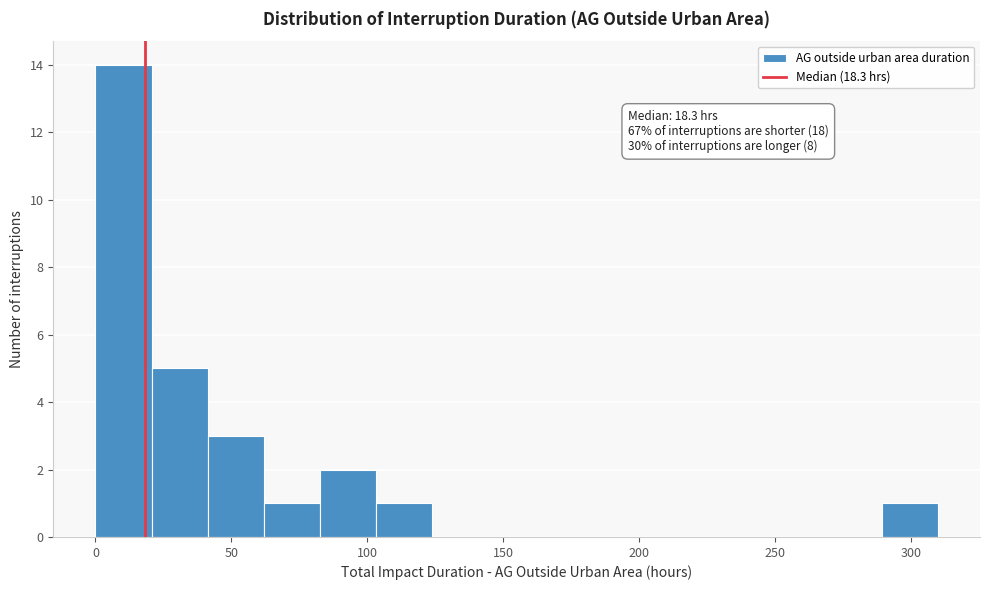

Over which range of the x-axis is the bar tallest?

0 to 20